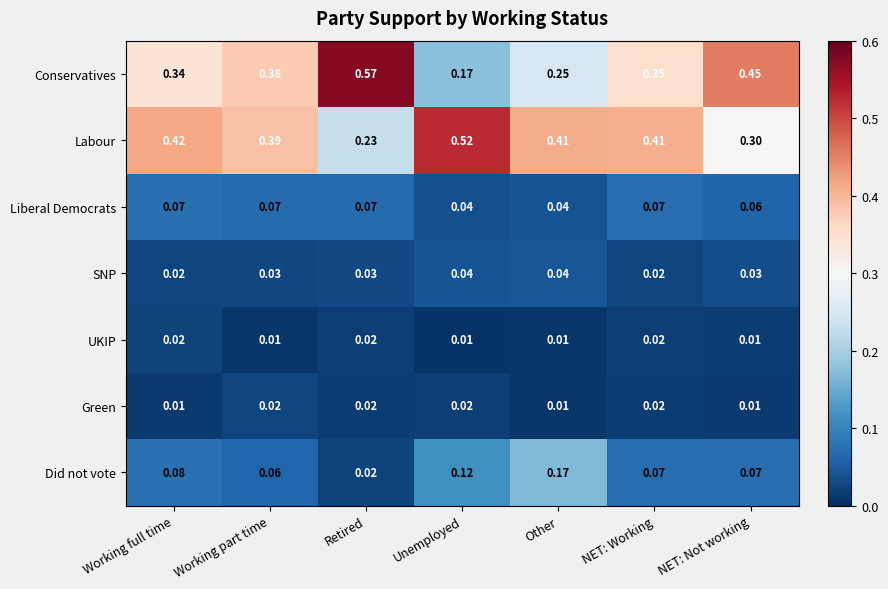

At how many categories does at least one series exceed 0?

7